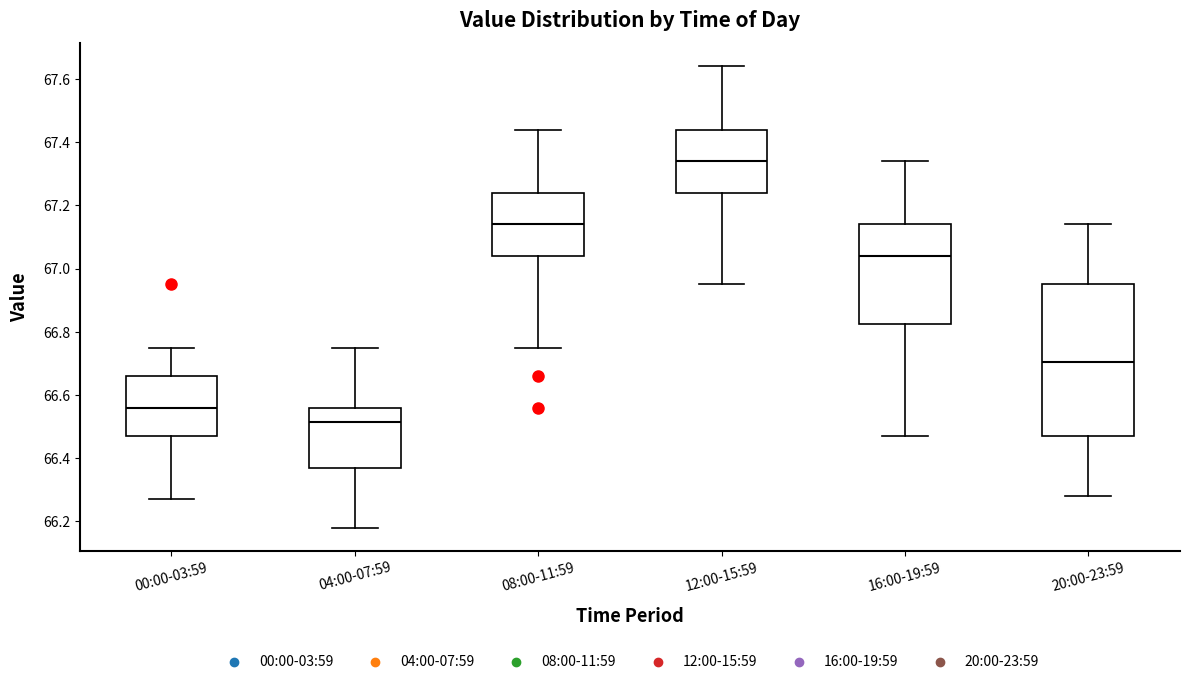

Which box's median line is the lowest?

04:00-07:59